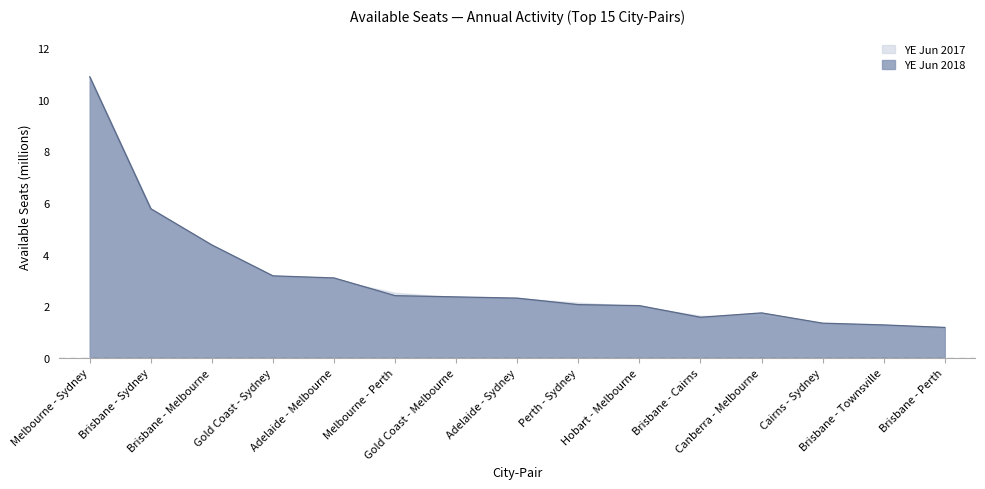

What is the greatest value displayed?

10.9